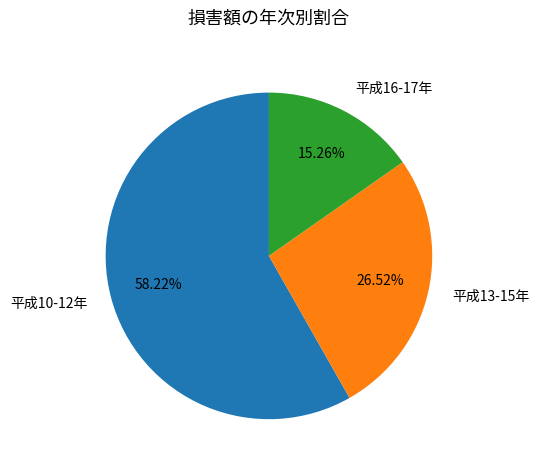

Rank the categories by value from lowest to highest.

平成16-17年, 平成13-15年, 平成10-12年